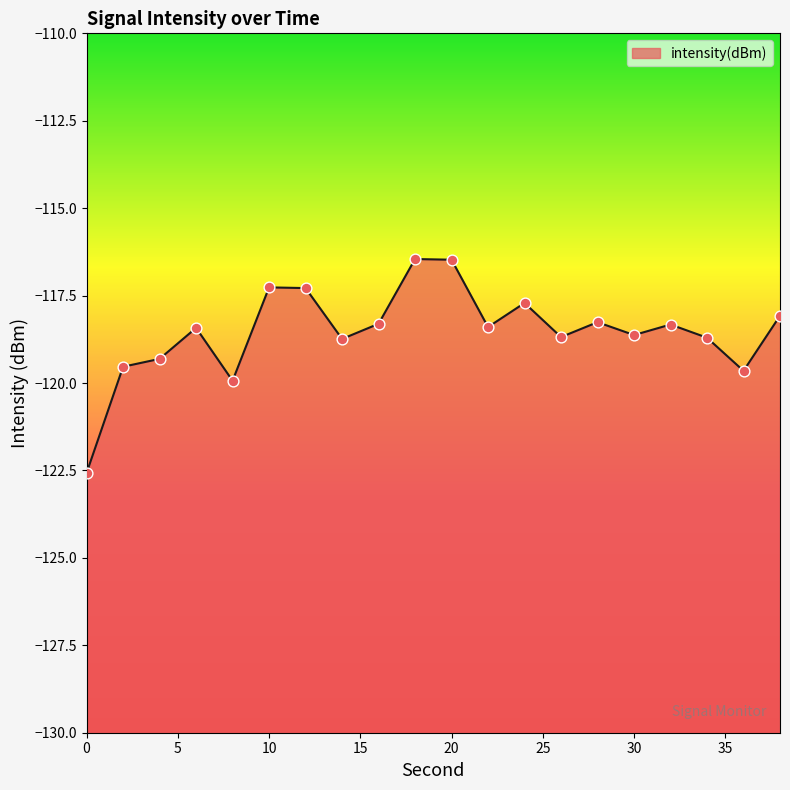

What is the change in value from 2 to 18?

+3.1